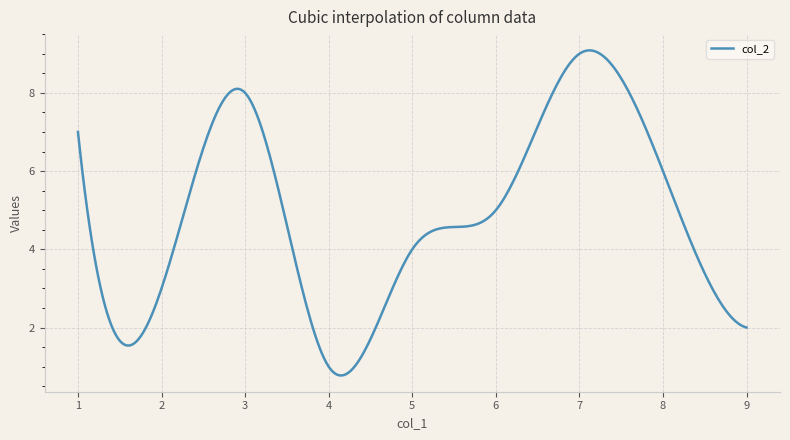

What is the difference between the maximum and minimum values?

8.3